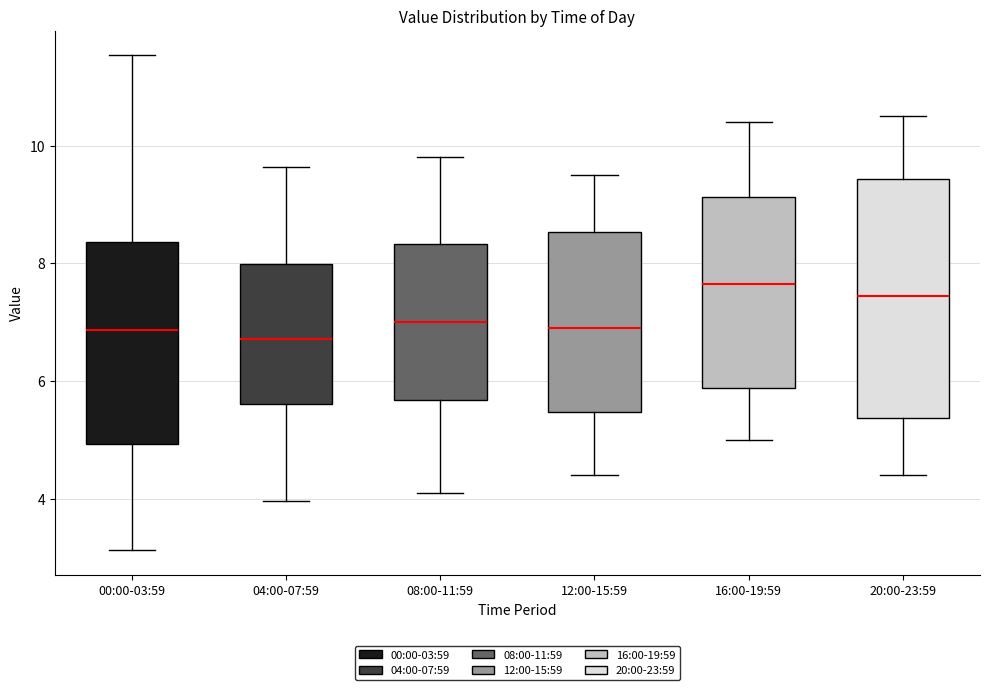

Comparing the boxes themselves (not the whiskers), which one is the tallest?

20:00-23:59